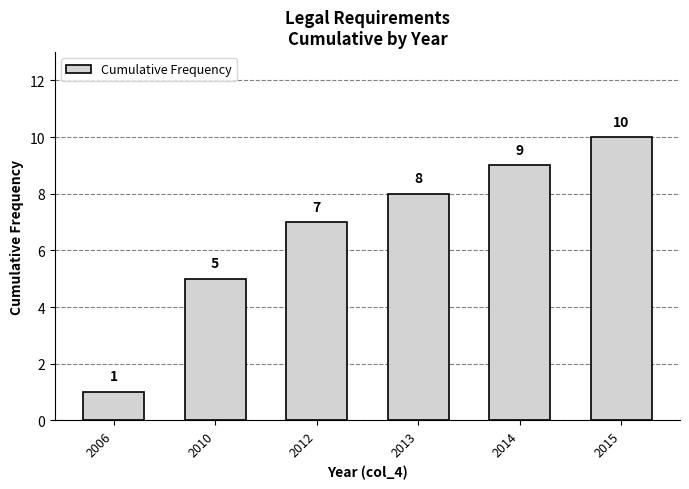

Reading left to right, transcribe all the data shown in this chart.

1	5	7	8	9	10